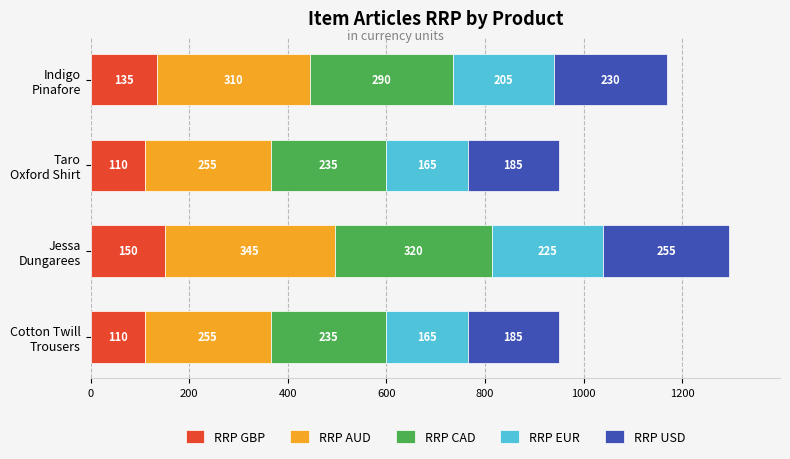

How many data points does each series have?

4